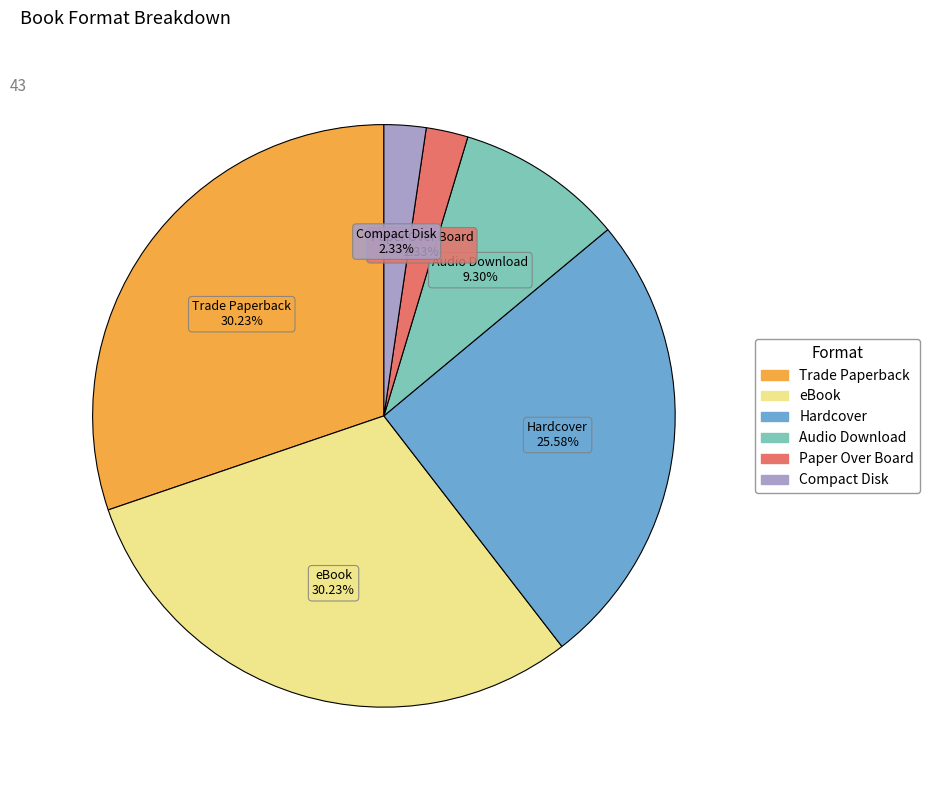

Does Audio Download represent more than half of the total?

No